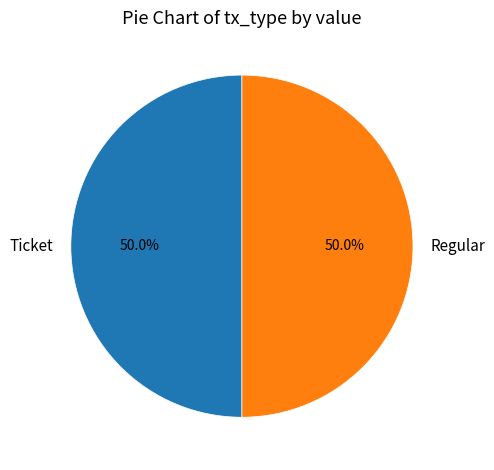

Combined, what portion of the pie is Ticket and Regular?

100.0%